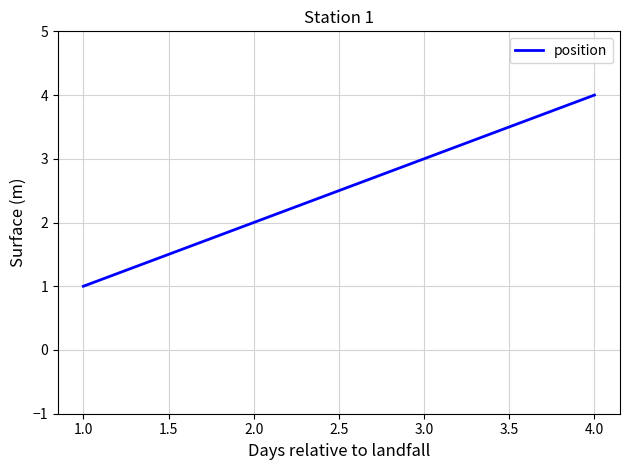

List the labels in order of value, largest first.

4.0, 3.0, 2.0, 1.0